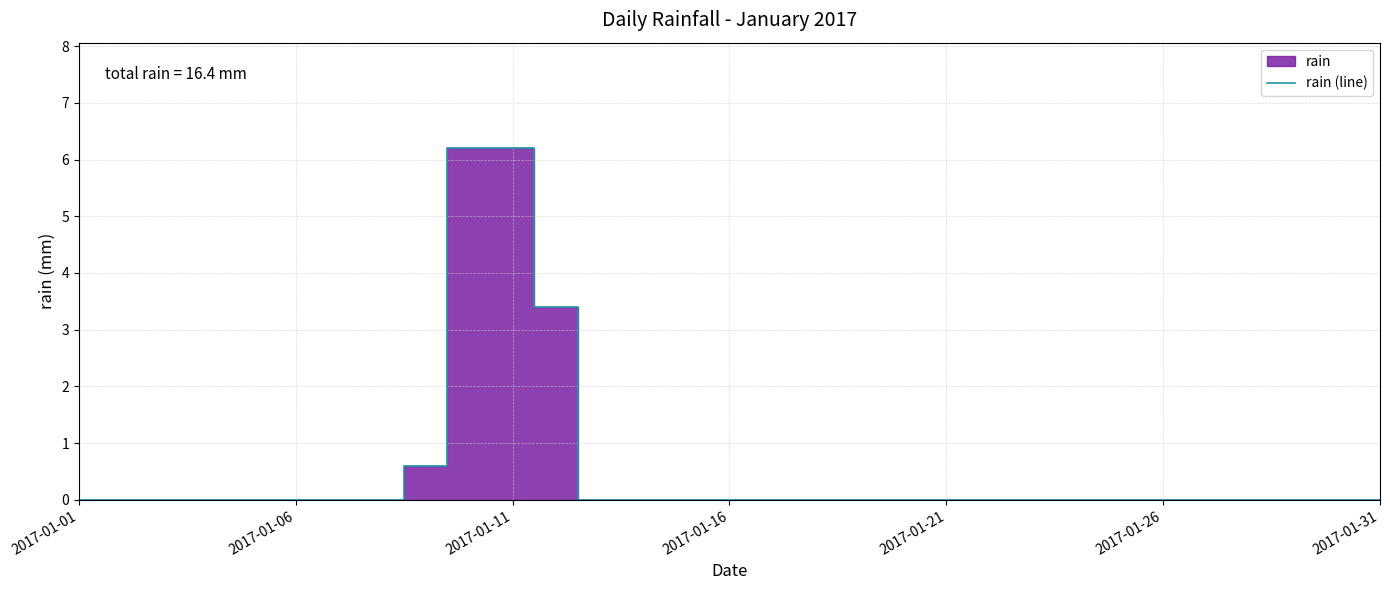

The rain (line) series shows 0.0 at 2017-01-26. True or false?

True